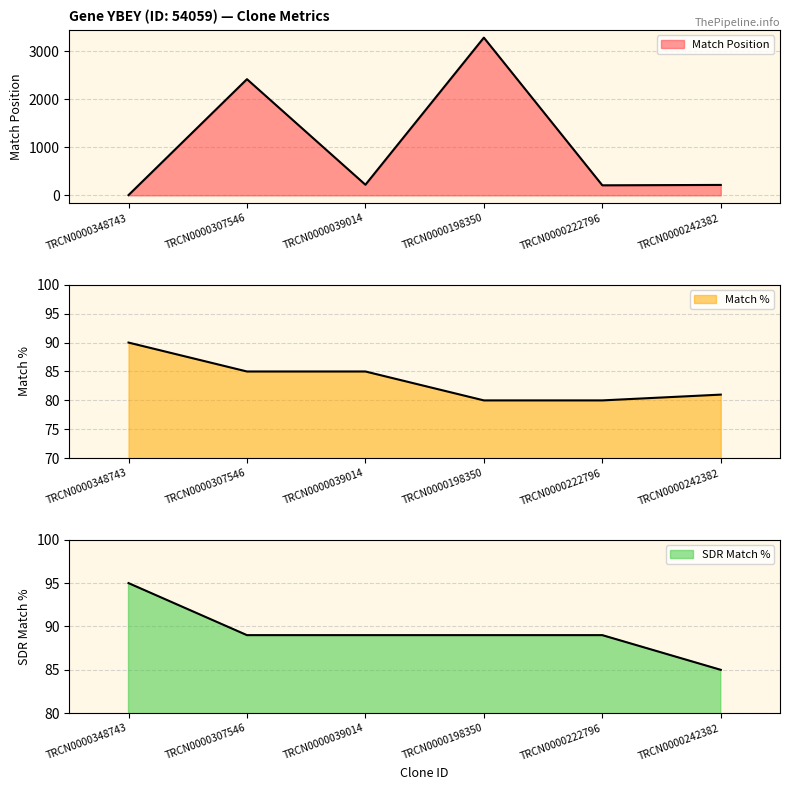

True or false: SDR Match % and Match % intersect in this chart.

False